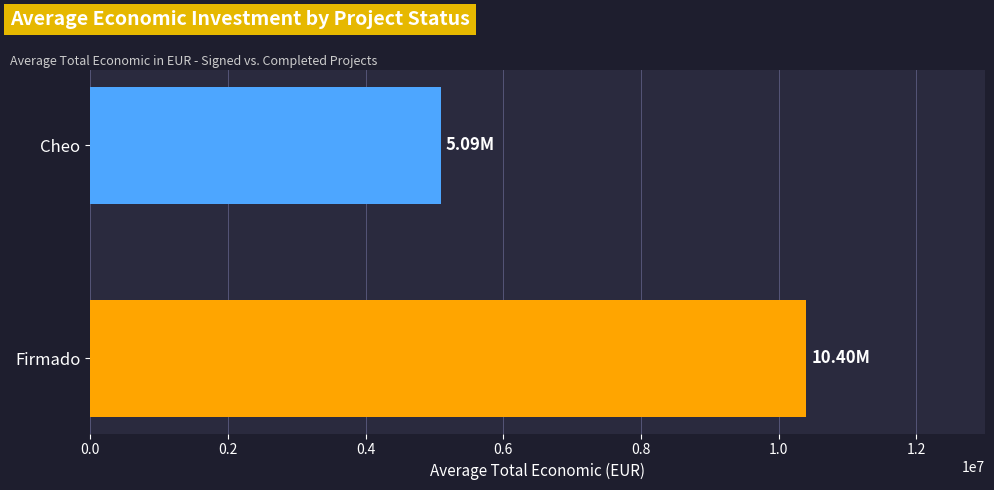

What is the difference between the maximum and minimum values?

5308623